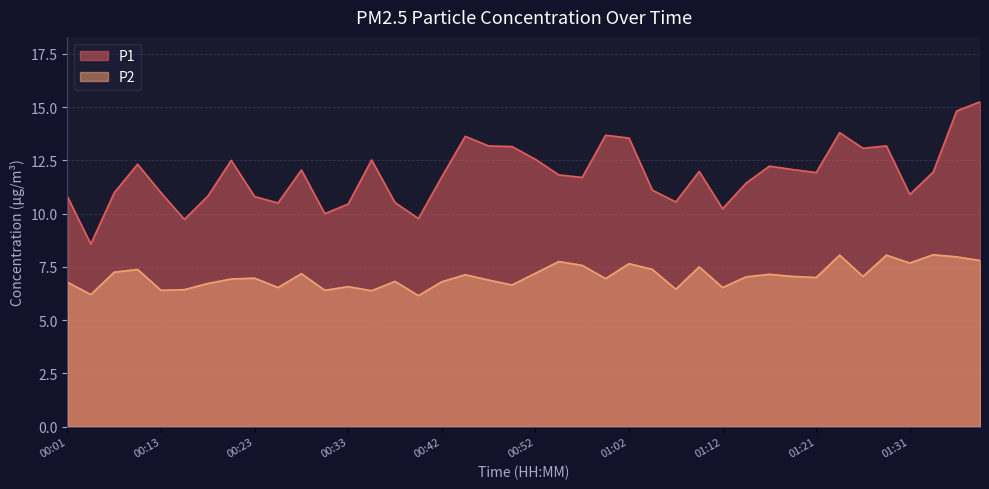

What is the label of the 34th point from the right?

00:18